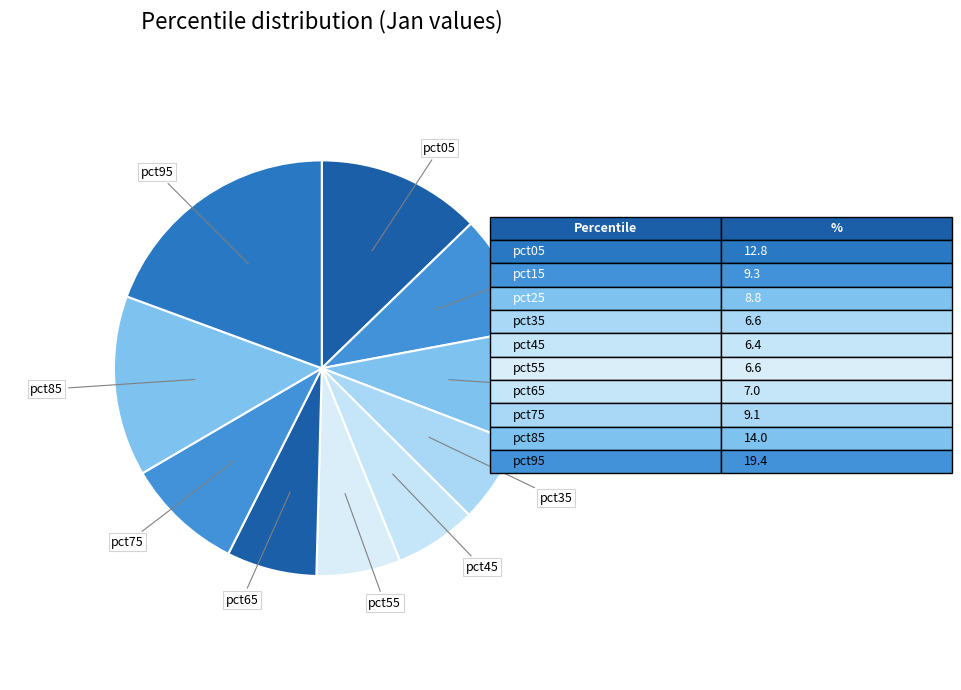

To the nearest percent, what is the difference between the largest and smallest slice percentages?

13%